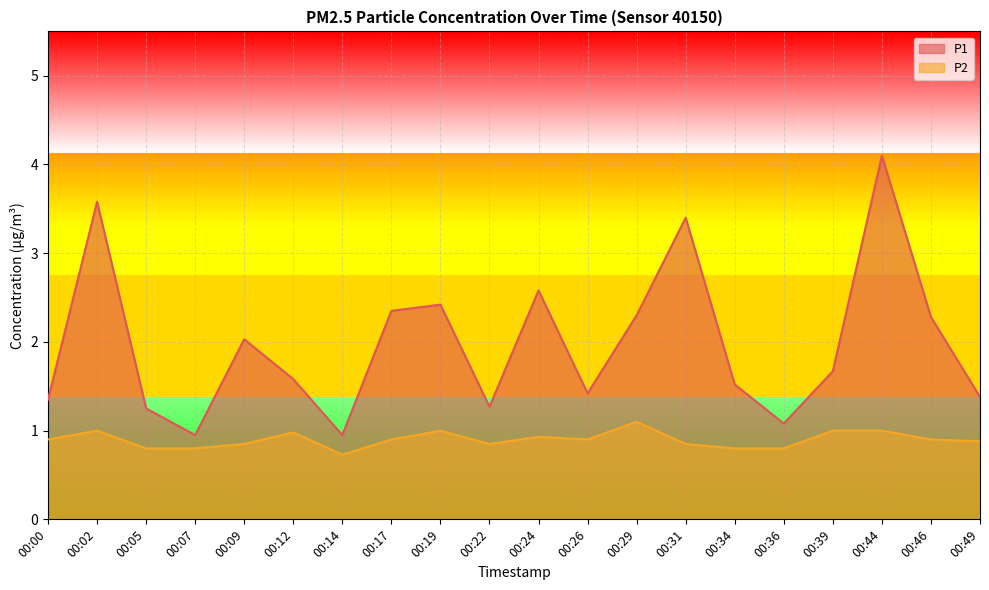

At how many categories does at least one series exceed 3?

3